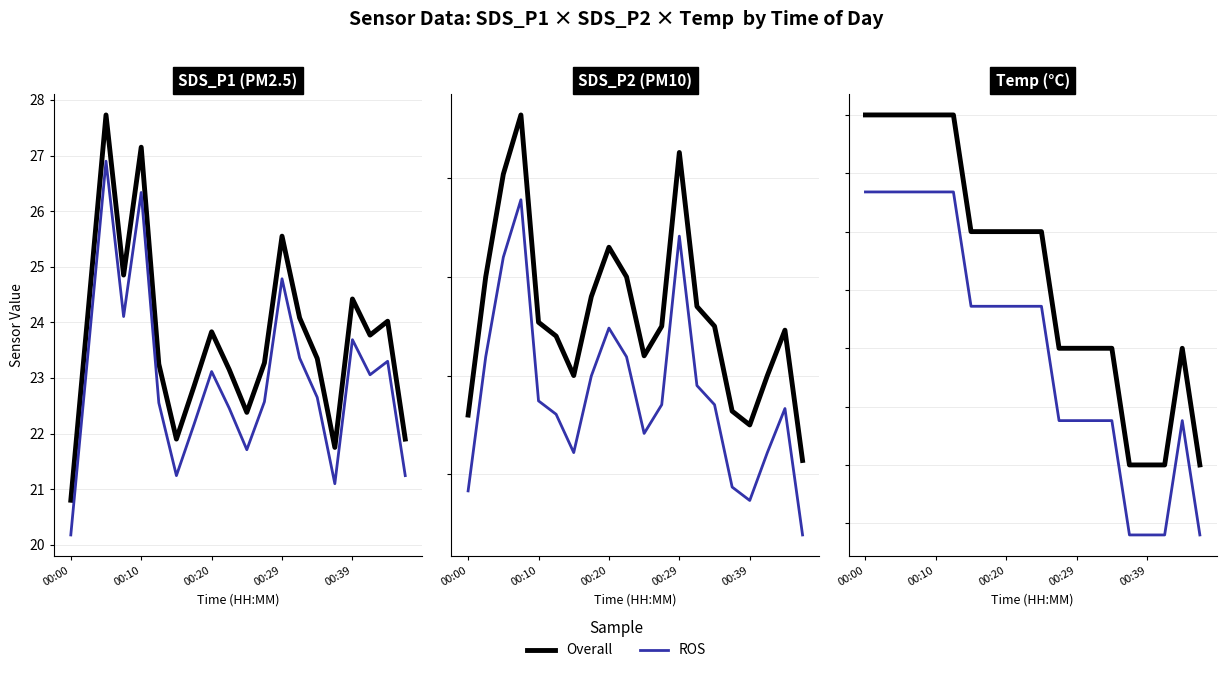

Reading right to left, extract all data points from this chart.

Overall: 3.0	3.1	3.0	3.0	3.0	3.1	3.1	3.1	3.1	3.2	3.2	3.2	3.2	3.2	3.3	3.3	3.3	3.3	3.3	3.3
ROS: 2.9	3.0	2.9	2.9	2.9	3.0	3.0	3.0	3.0	3.1	3.1	3.1	3.1	3.1	3.2	3.2	3.2	3.2	3.2	3.2